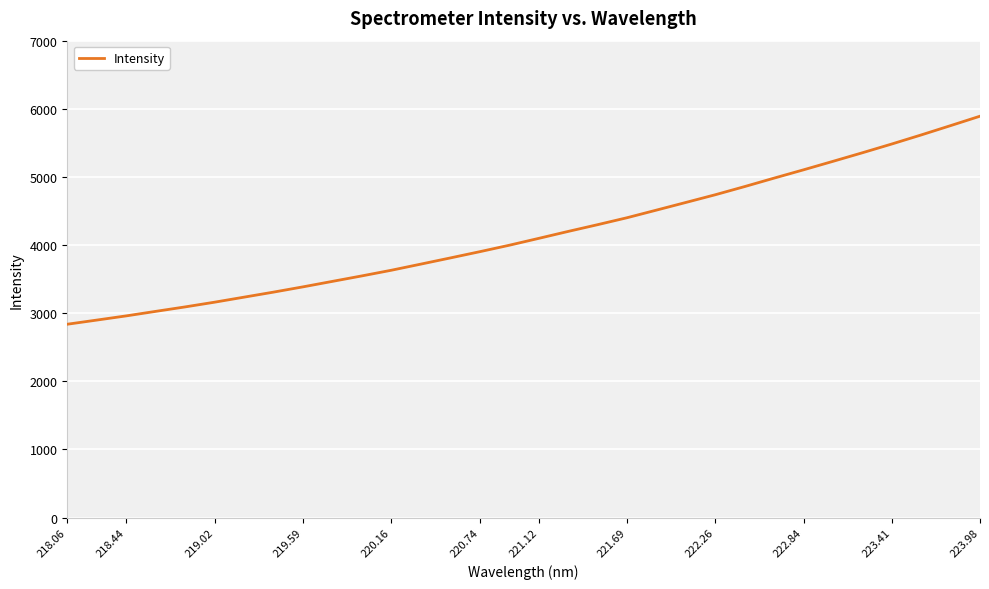

What is the greatest value displayed?

5891.4